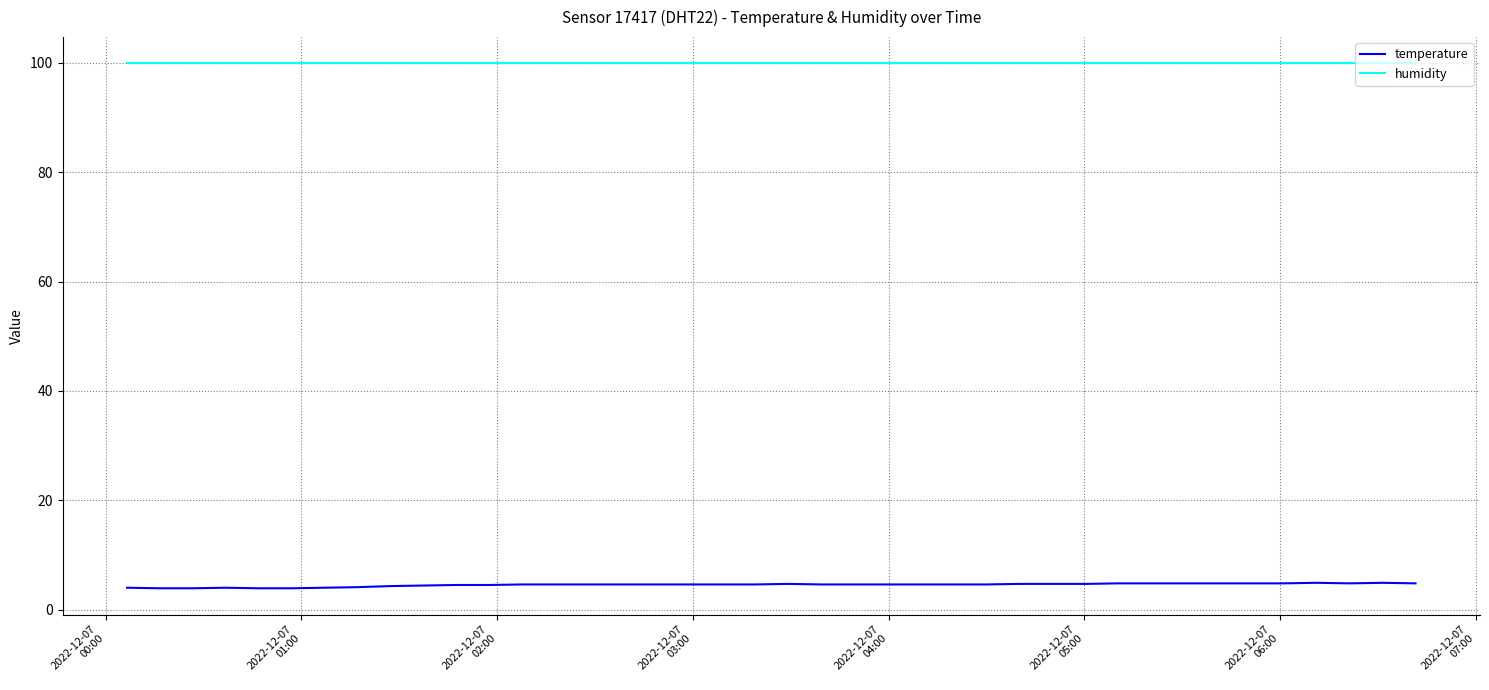

What is the greatest value displayed?

99.9